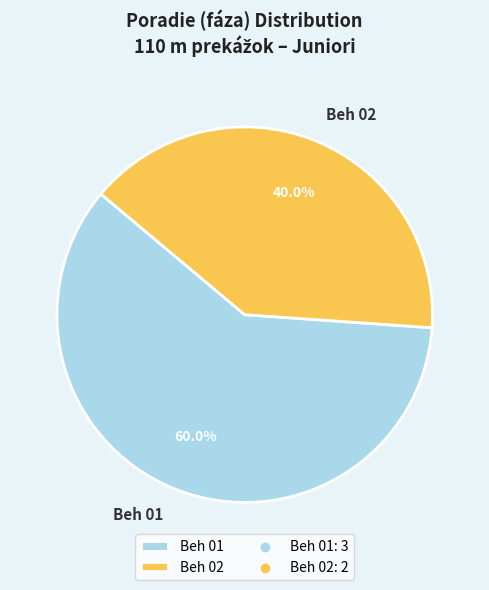

How many segments does this pie chart have?

2